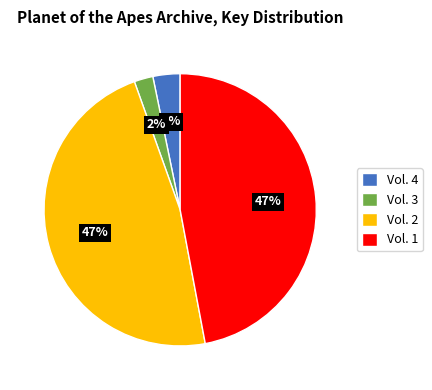

Which slice is the smallest?

Vol. 3